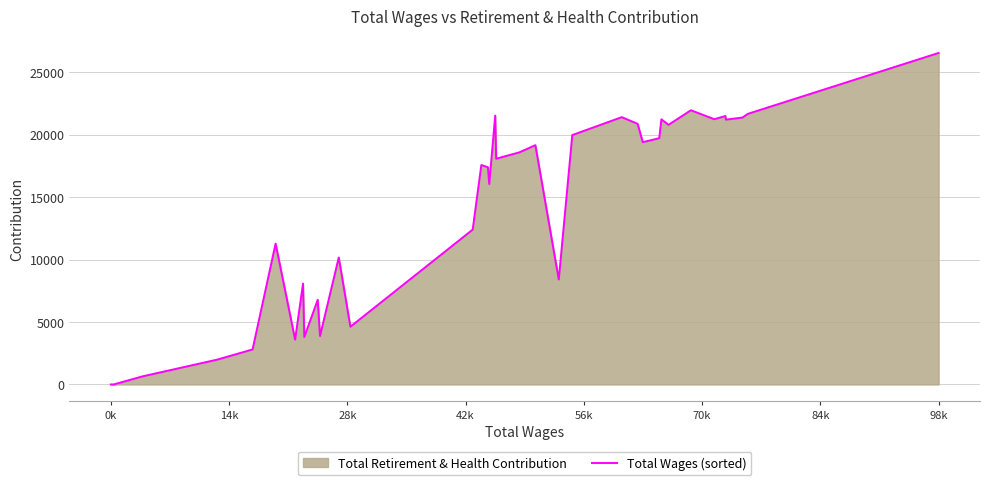

What is the difference between the maximum and minimum values?

26537